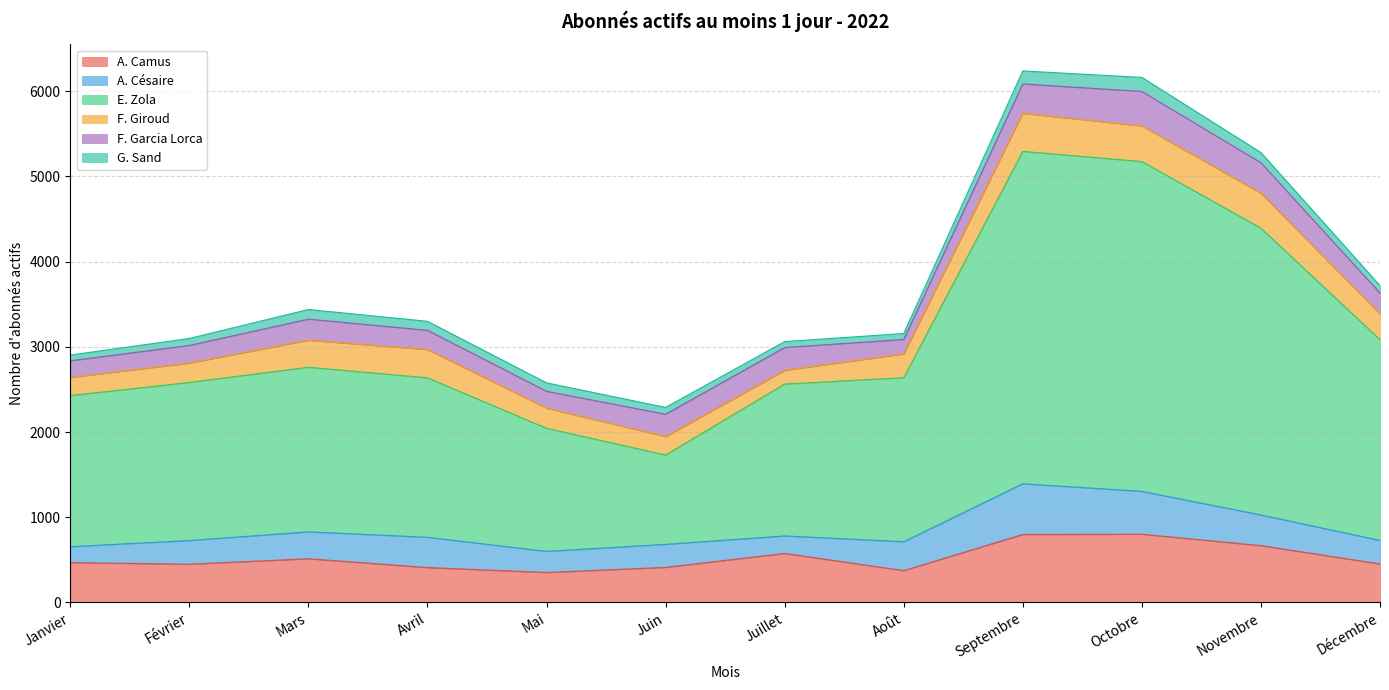

Which series ends up on top after the final intersection of F. Garcia Lorca and F. Giroud?

F. Giroud